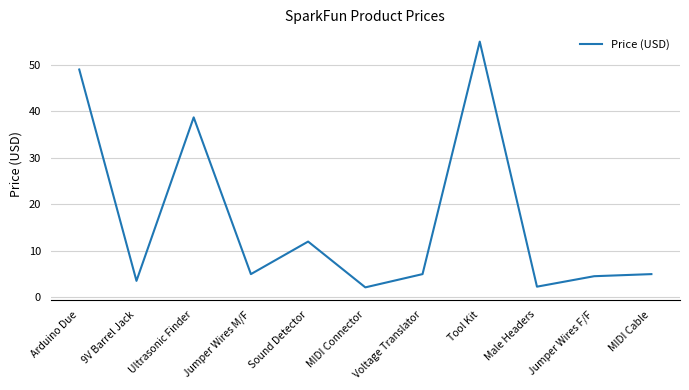

The chart shows a value of 2.0 at Jumper Wires F/F. True or false?

False